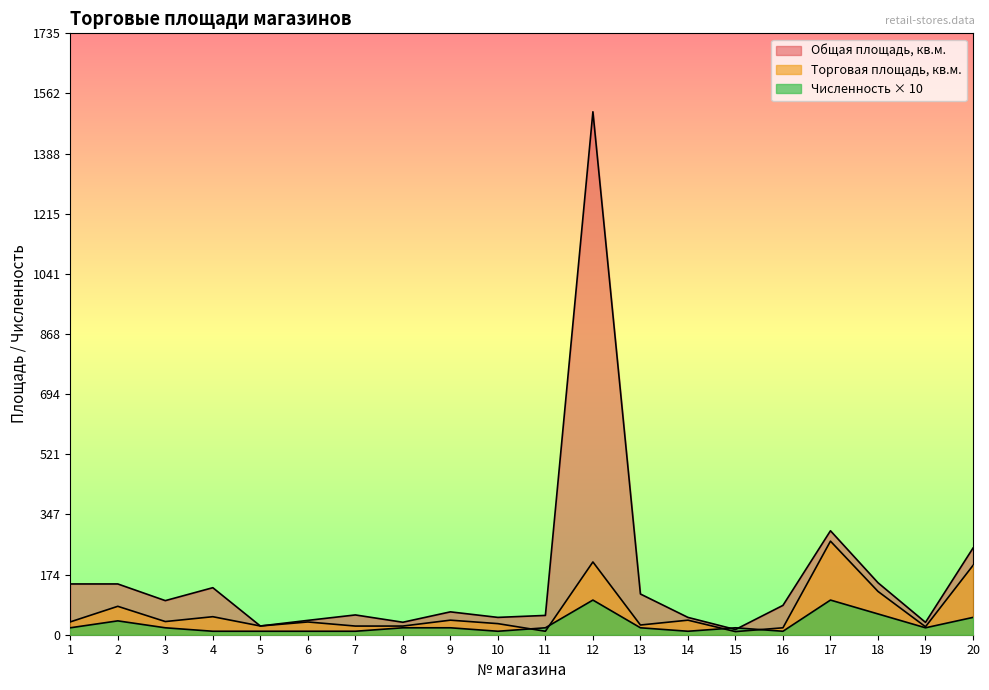

True or false: Общая площадь, кв.м. has more than 1 points higher than both neighbors.

True